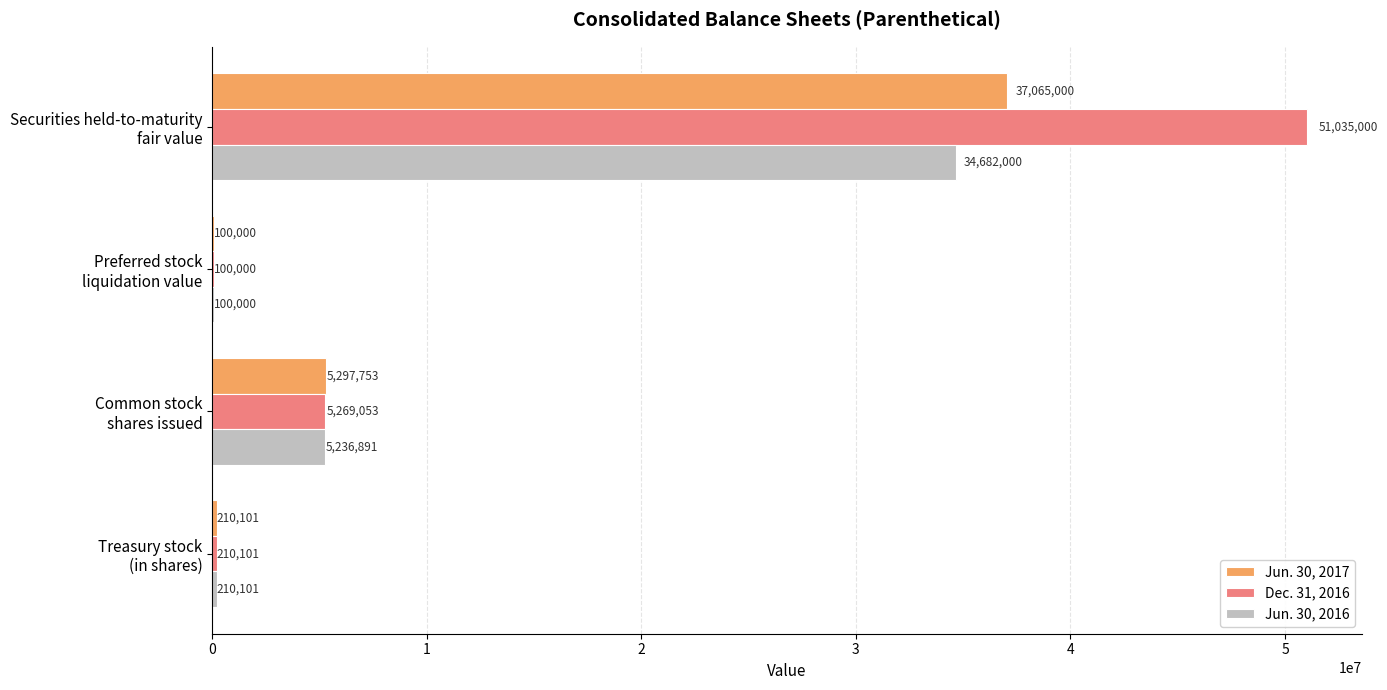

Which series has the largest total across all categories?

Dec. 31, 2016